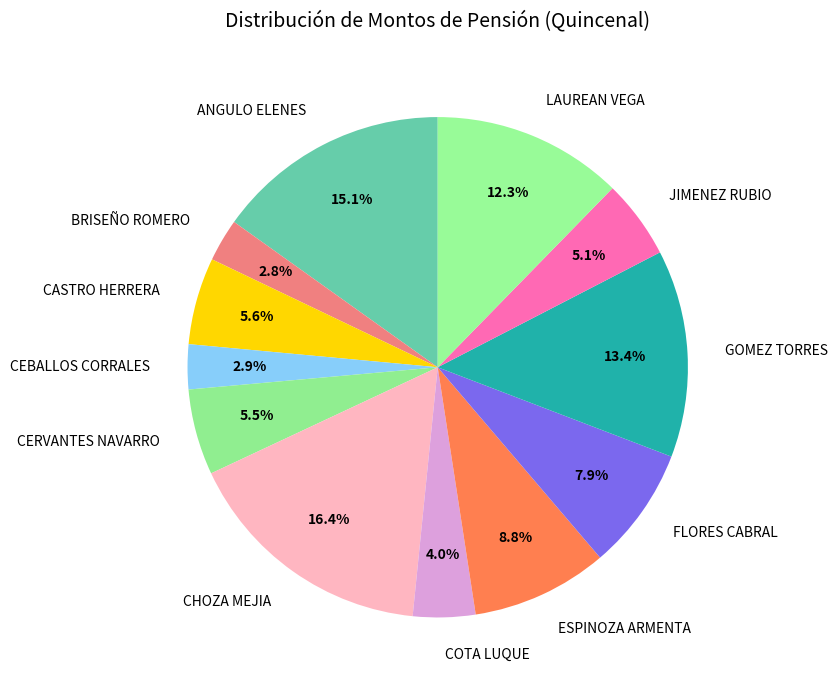

To the nearest percent, what is the difference between the FLORES CABRAL and ANGULO ELENES slice percentages?

7%